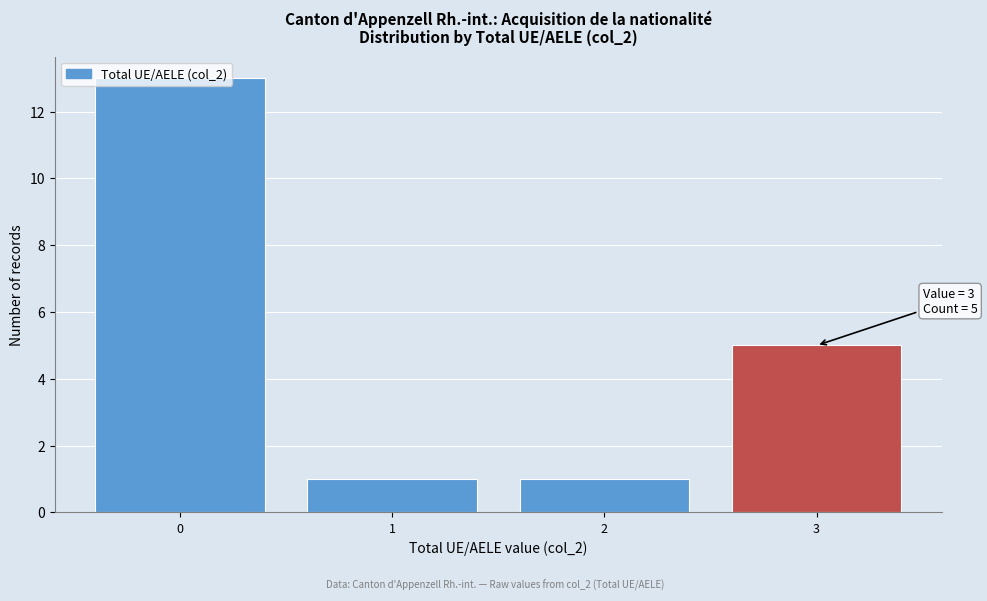

Over which range of the x-axis is the bar tallest?

-0.5 to 0.5